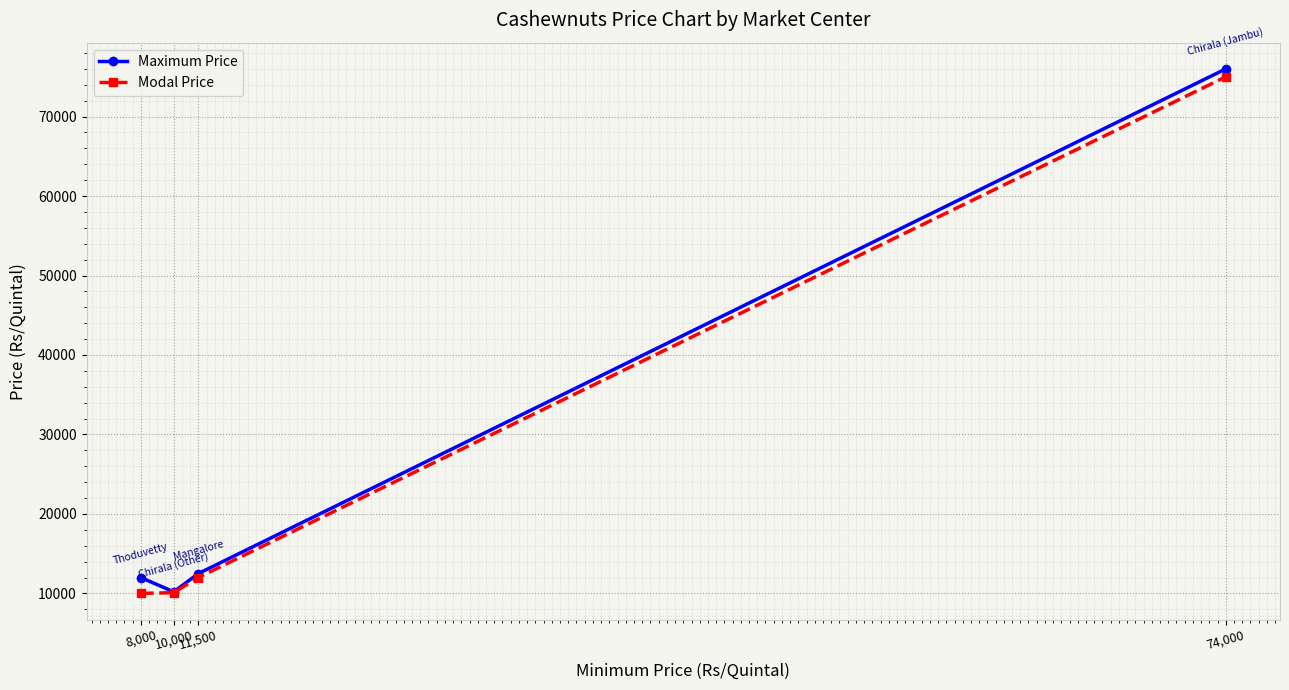

What are all the series names shown in the legend?

Maximum Price, Modal Price